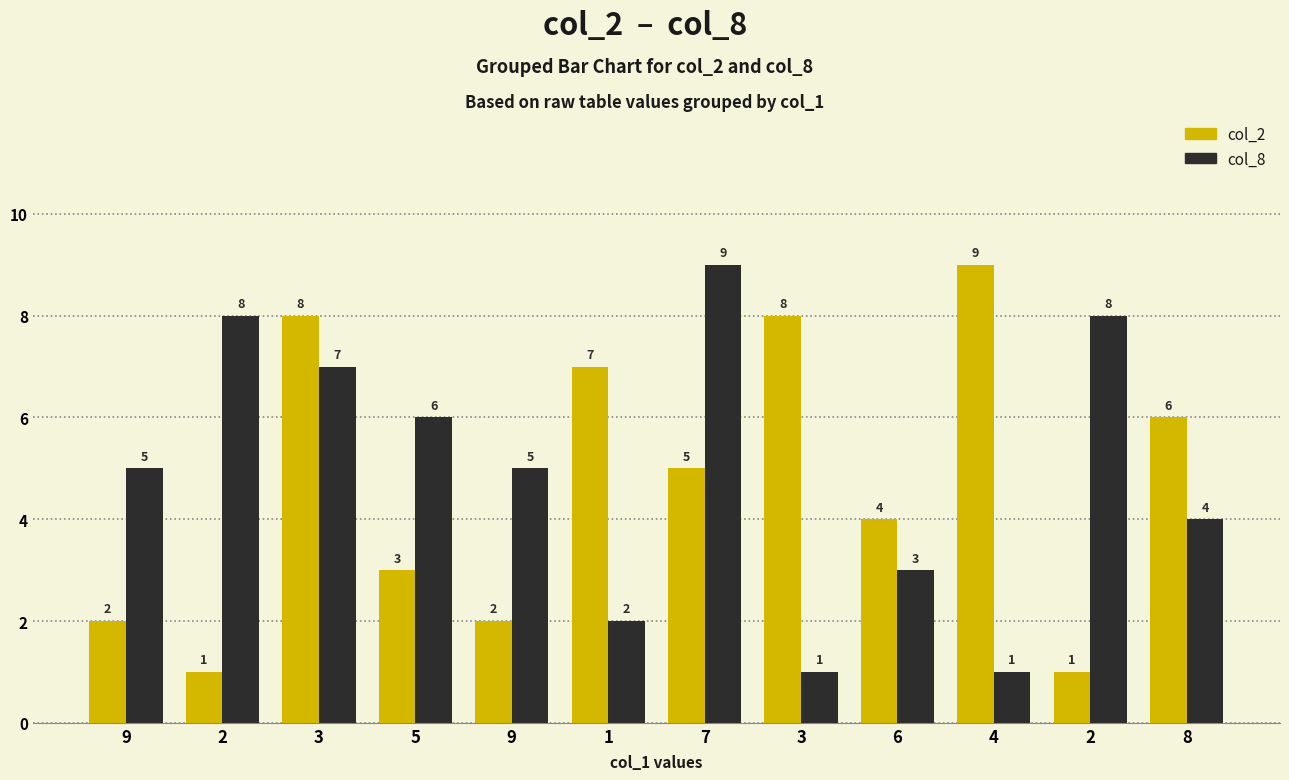

Is the value of col_2 at 2 greater than the value of col_8 at 5?

No